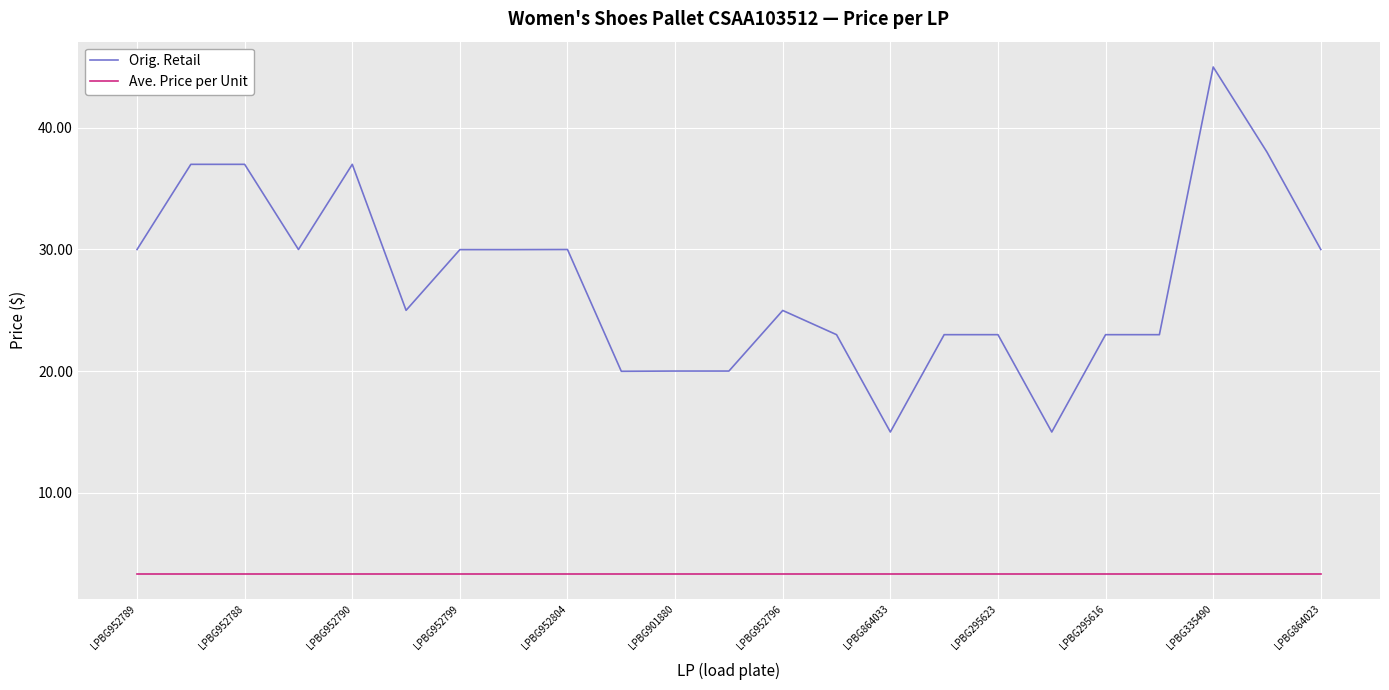

What is the maximum value for Ave. Price per Unit?

3.3